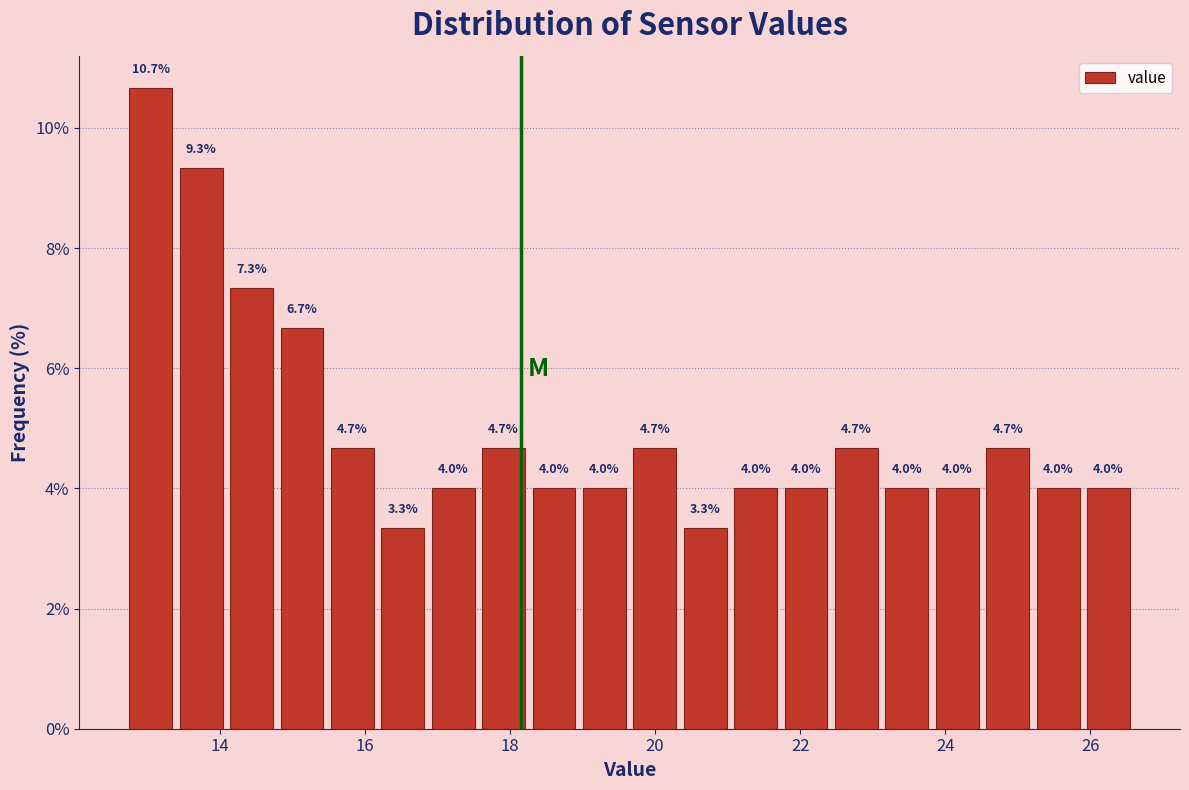

Read against the x-axis, roughly where is the centre of the tallest bar?

13.0